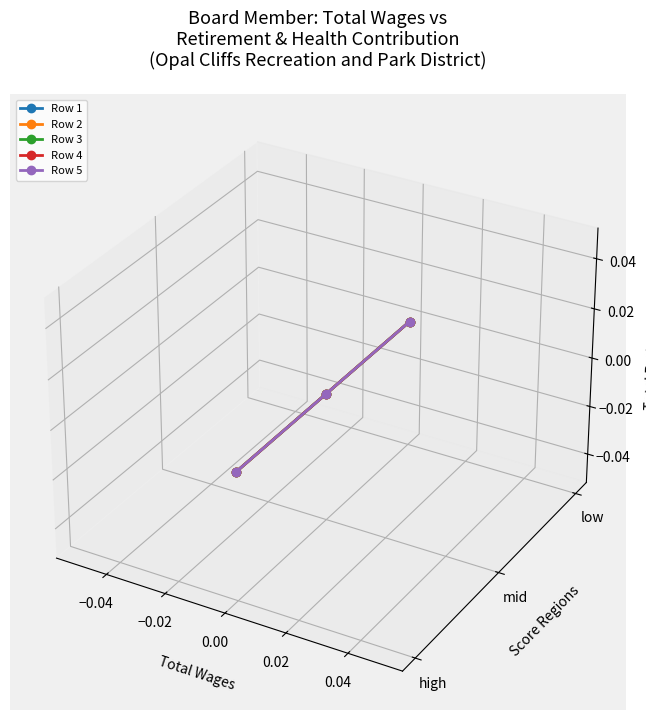

Does the chart have visible grid lines?

No